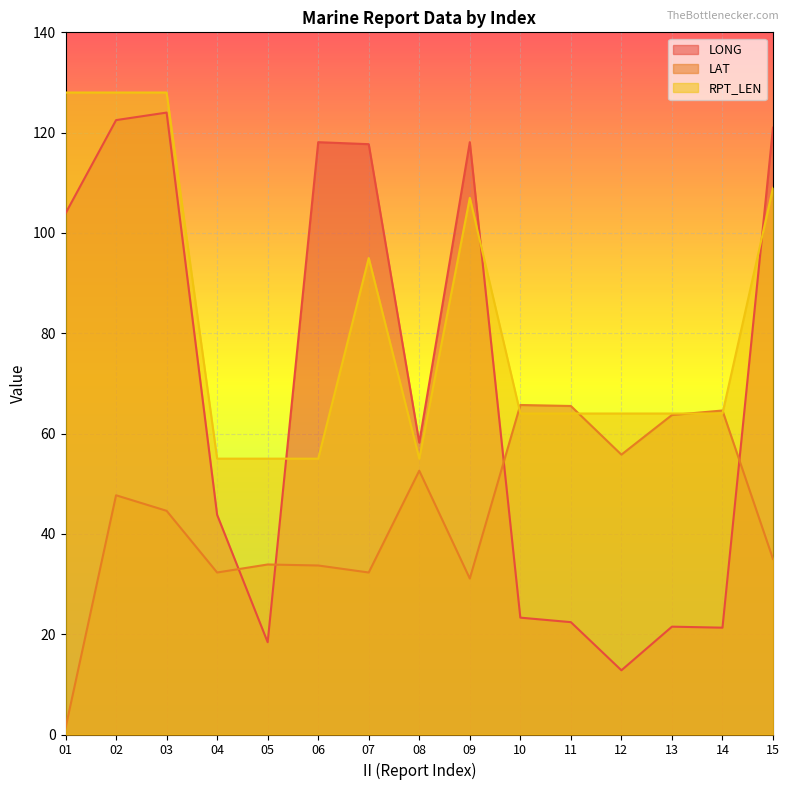

What is the difference between the RPT_LEN values at 07 and 11?

31.0